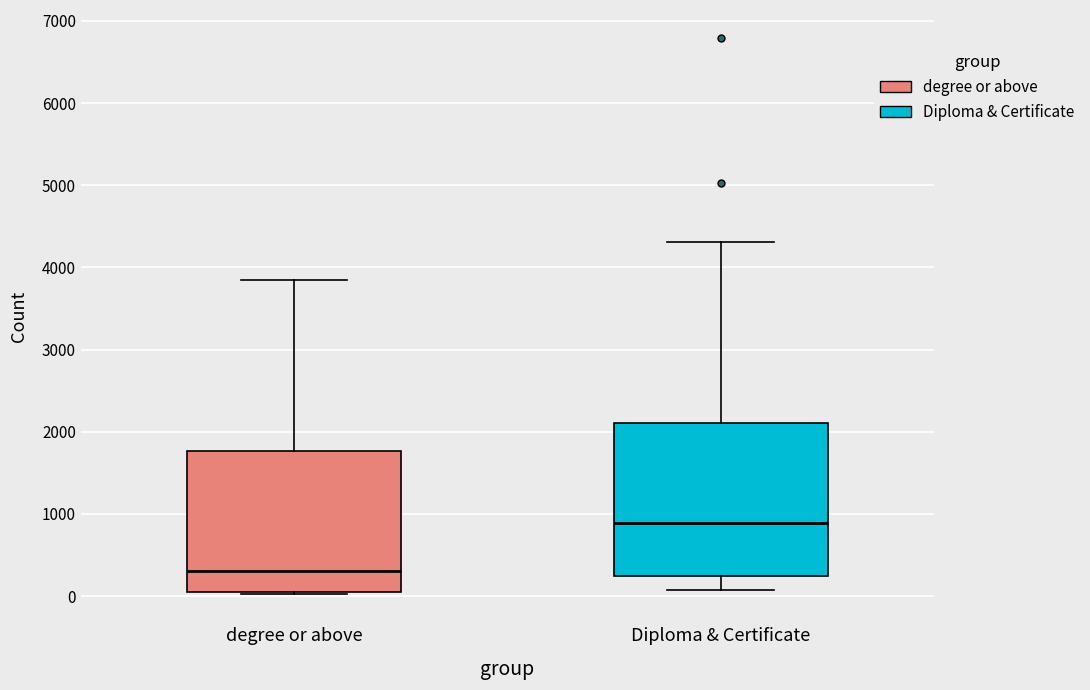

Reading left to right, read every box against the y-axis: the position of its median line, the range the box covers, and the ends of its whiskers. The values are not printed on the chart, so give them approximately, as read against the axis.

degree or above: median 300, box 0 to 1800, whiskers 0 to 3900
Diploma & Certificate: median 900, box 200 to 2100, whiskers 100 to 4300